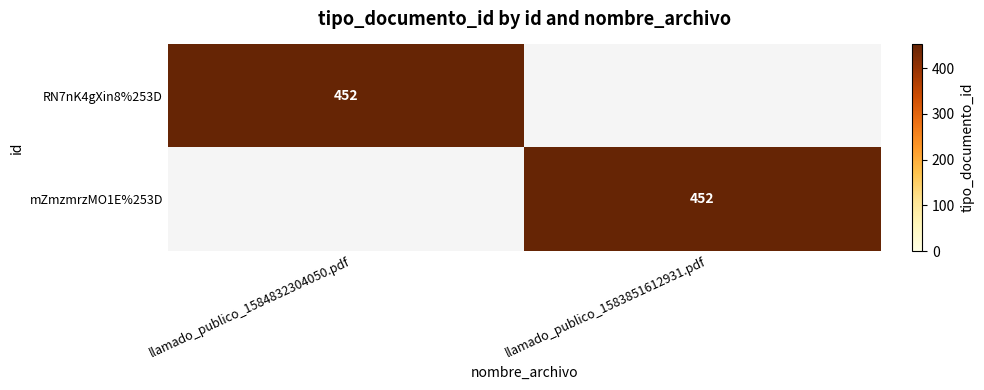

What is the maximum value shown in the chart?

452